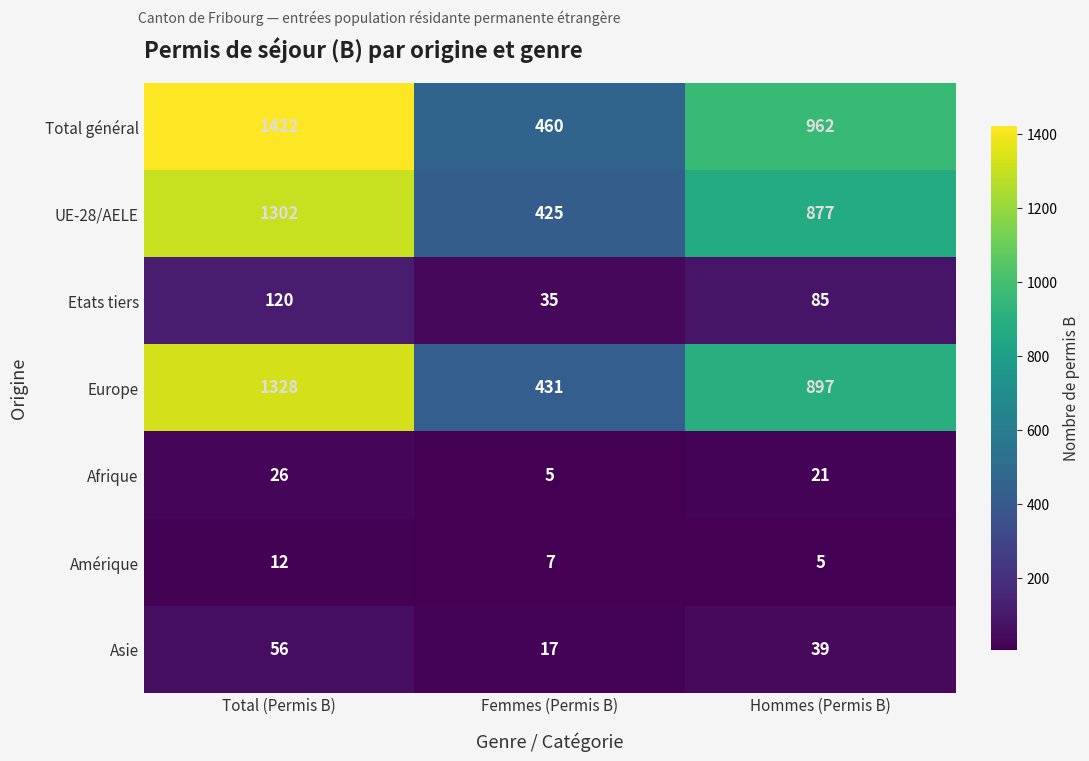

What is the smallest value displayed?

5